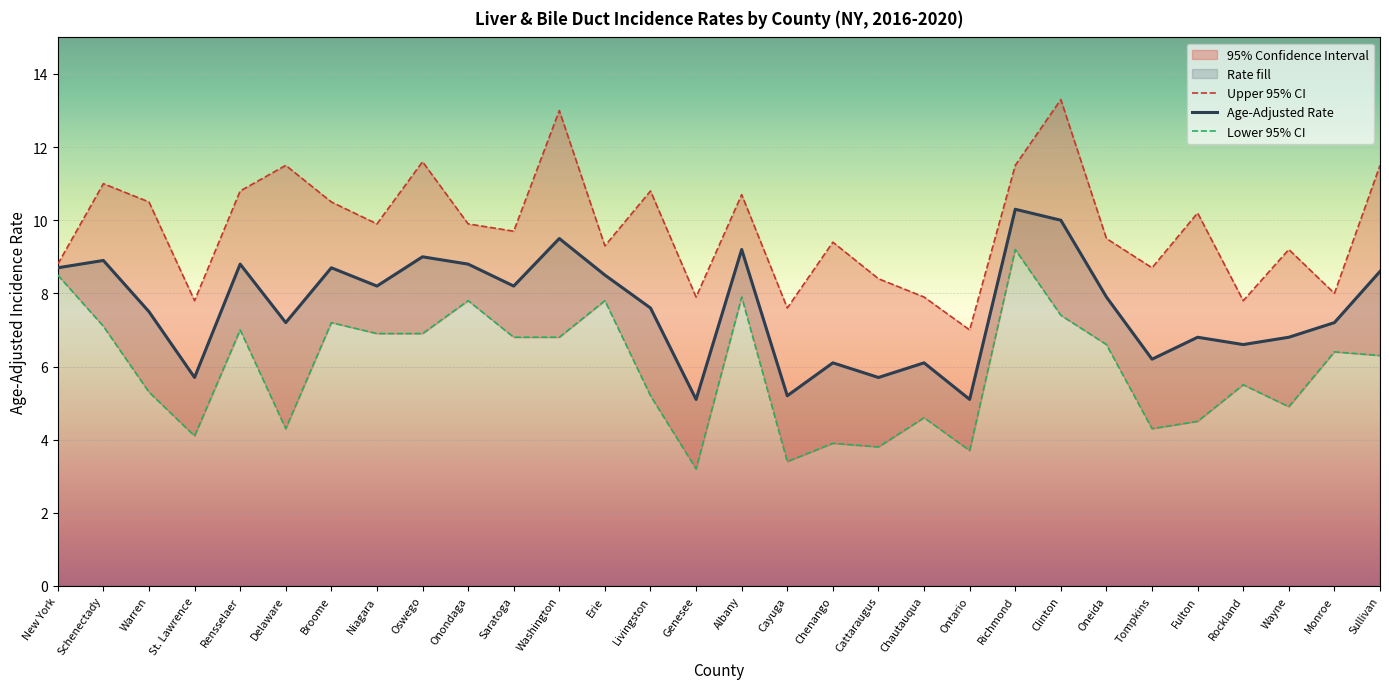

What is the sum of the Age-Adjusted Rate values at Cayuga and Sullivan?

13.8